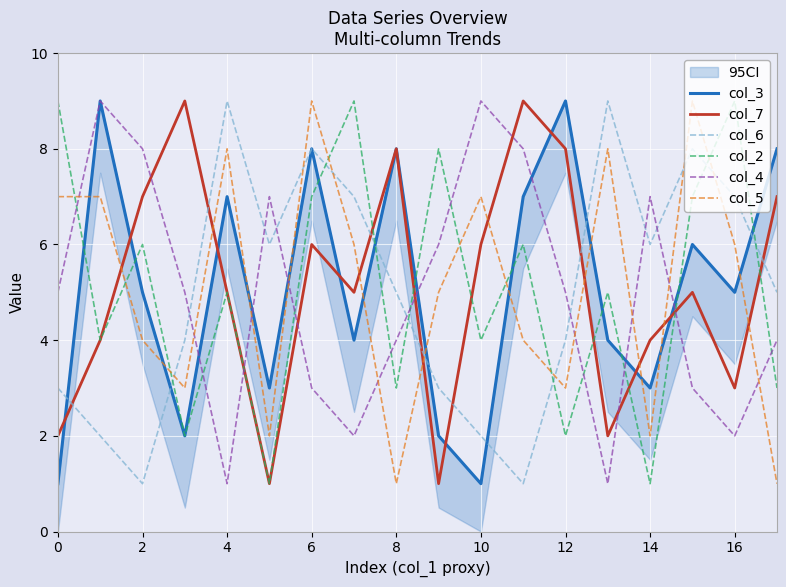

True or false: col_5 and col_7 intersect in this chart.

True